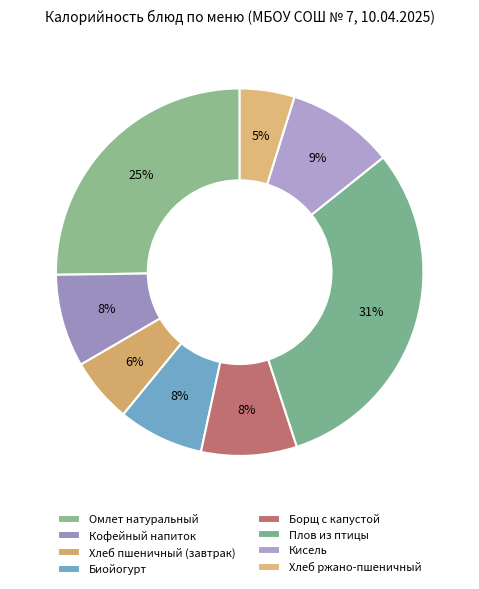

What is the ratio of the value at Хлеб ржано-пшеничный to the value at Борщ с капустой?

0.6